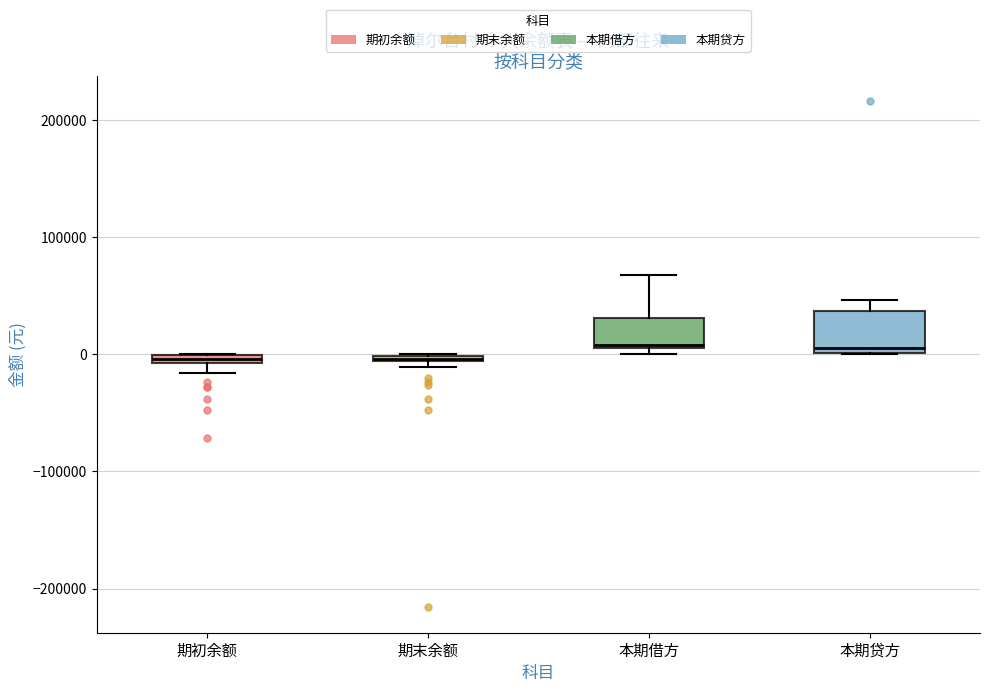

Comparing the boxes themselves (not the whiskers), which one is the tallest?

本期贷方